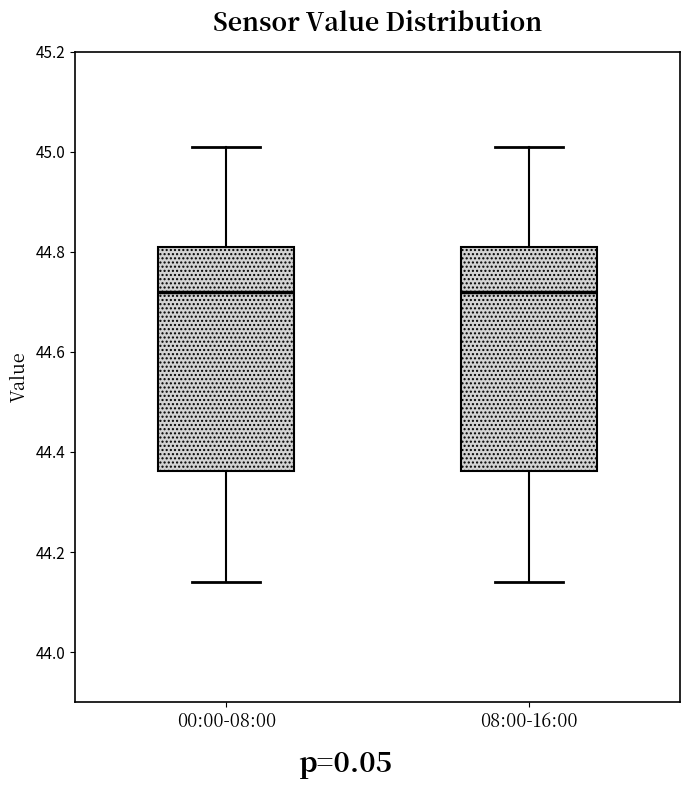

Reading left to right, read every box against the y-axis: the position of its median line, the range the box covers, and the ends of its whiskers. The values are not printed on the chart, so give them approximately, as read against the axis.

00:00-08:00: median 44.72, box 44.36 to 44.82, whiskers 44.14 to 45.02
08:00-16:00: median 44.72, box 44.36 to 44.82, whiskers 44.14 to 45.02